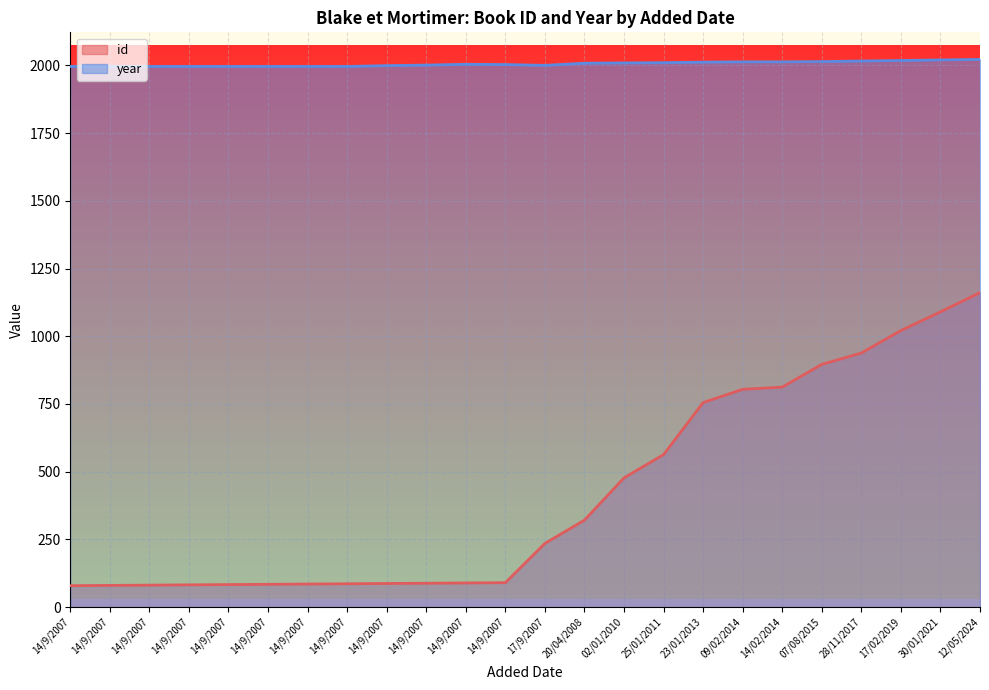

List the series in order of their peak value, highest first.

year, id